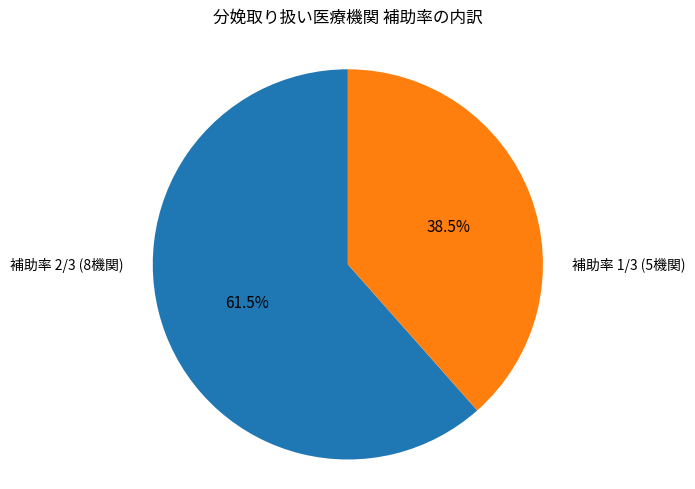

Is there a majority slice in this chart?

Yes